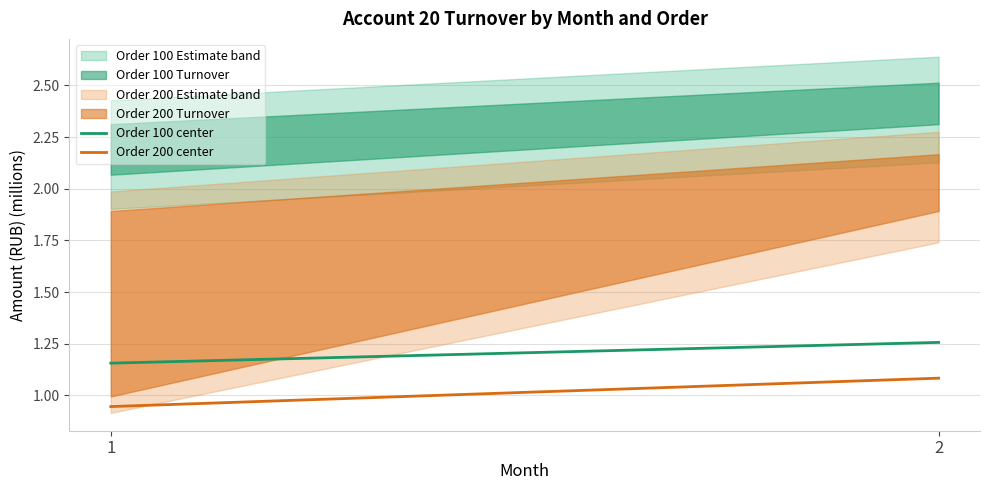

How many data points does each series have?

2